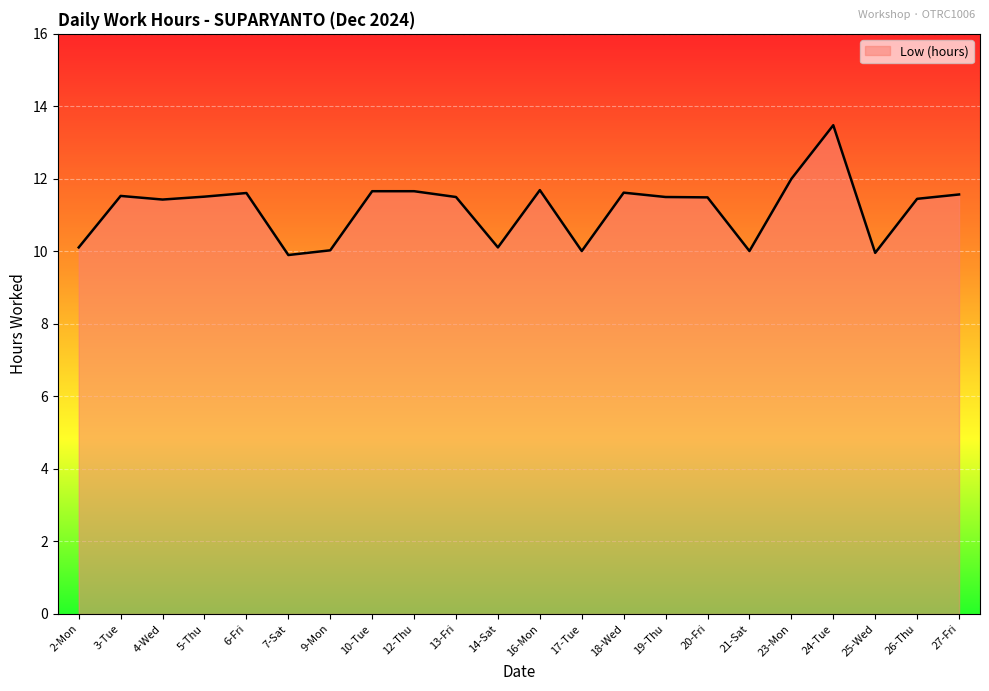

Is it true that the value at 3-Tue is 4.0?

False